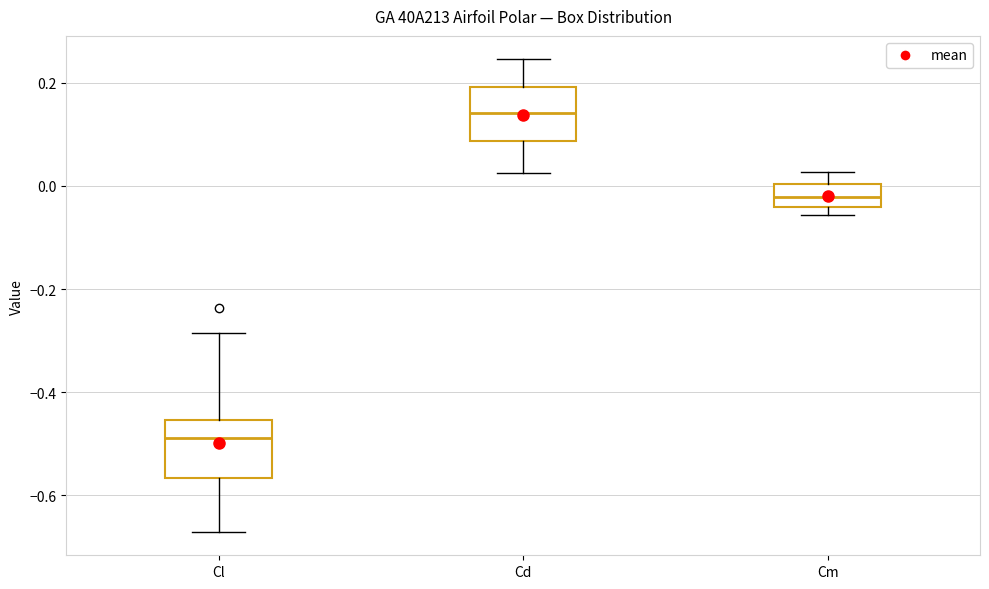

Where does the upper whisker of the box for Cm end on the y-axis? The values are not printed on the chart, so give them approximately, as read against the axis.

0.02